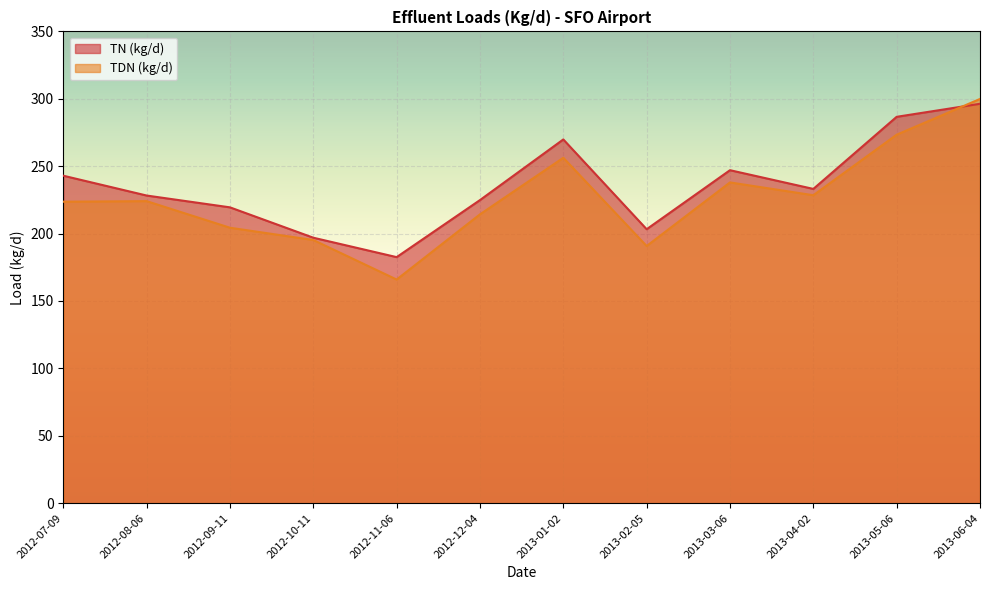

After their last crossing, which series has the higher values: TDN (kg/d) or TN (kg/d)?

TDN (kg/d)